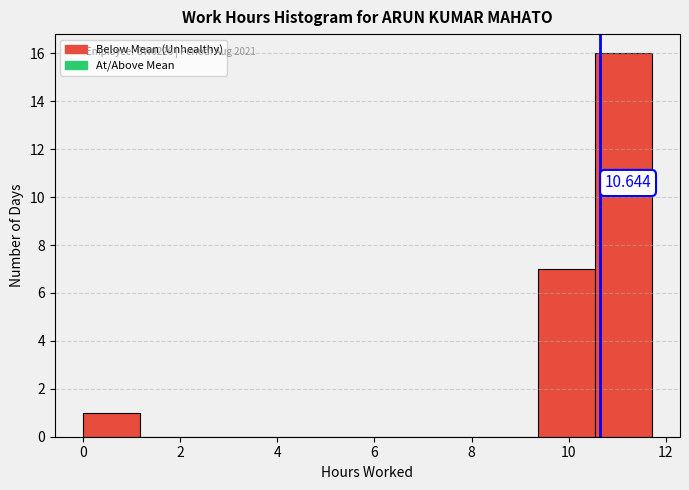

Over which range of the x-axis is the bar tallest?

10.6 to 11.8